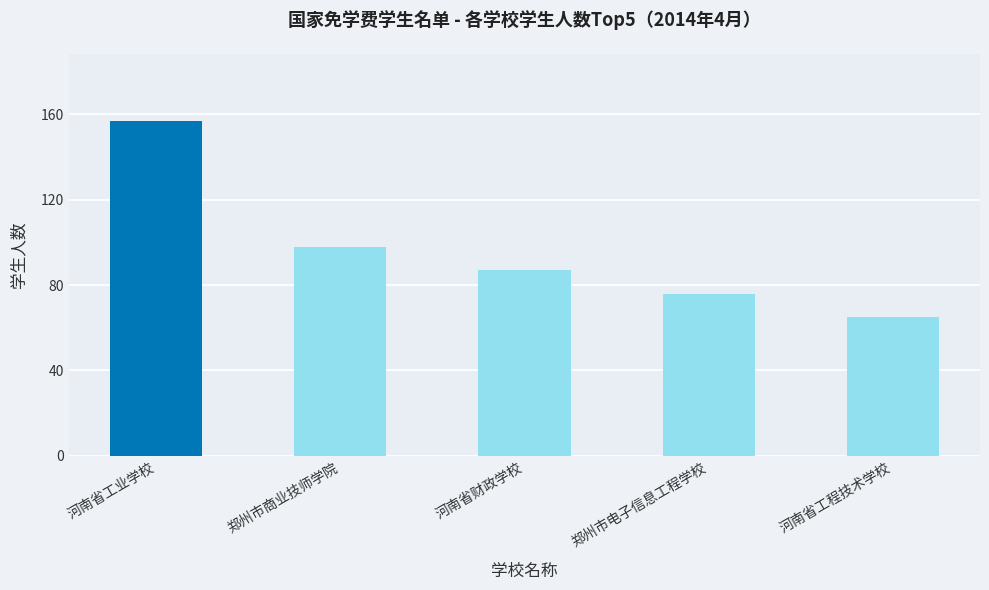

Approximately how many times larger is the value at 郑州市商业技师学院 compared to 郑州市电子信息工程学校?

1.3